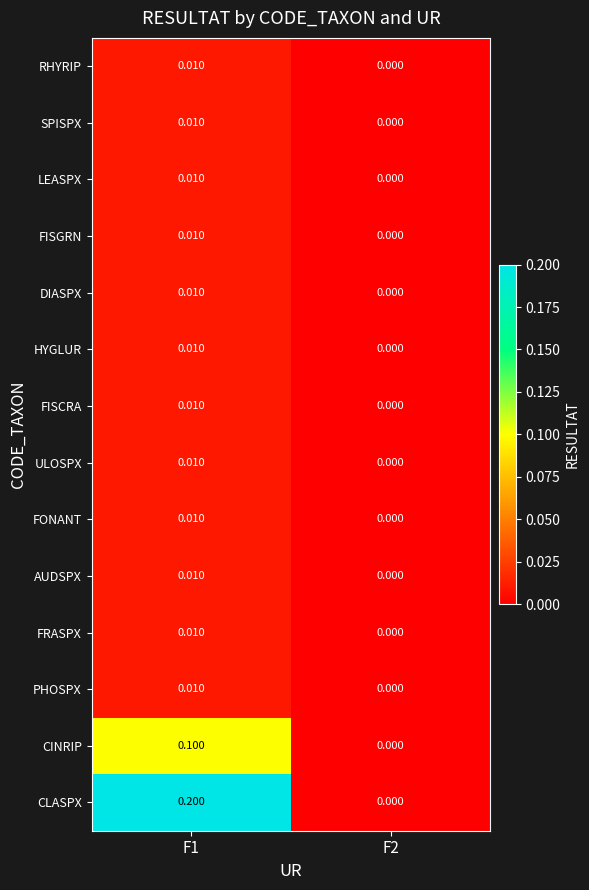

Which series has the widest spread of values?

CLASPX